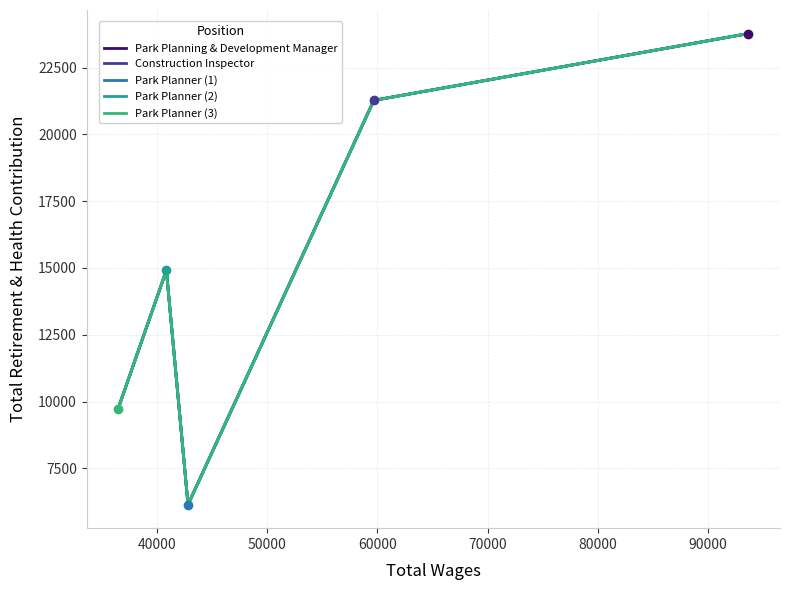

Reading left to right, transcribe all the data shown in this chart.

Park Planning & Development Manager: 9731	14911	6145	21272	23772
Construction Inspector: 9731	14911	6145	21272	23772
Park Planner (1): 9731	14911	6145	21272	23772
Park Planner (2): 9731	14911	6145	21272	23772
Park Planner (3): 9731	14911	6145	21272	23772